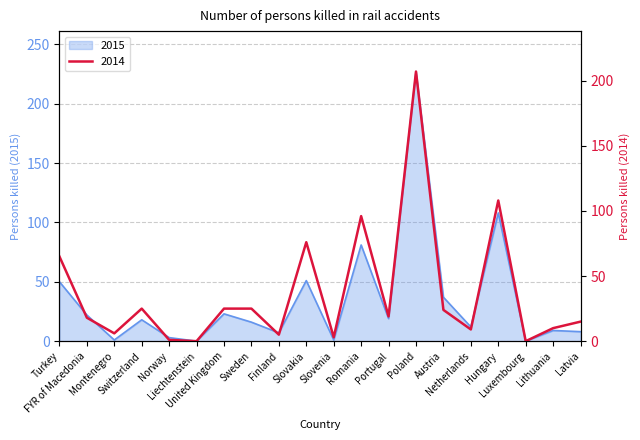

Where is 2015 nearest to the value 113?

Hungary